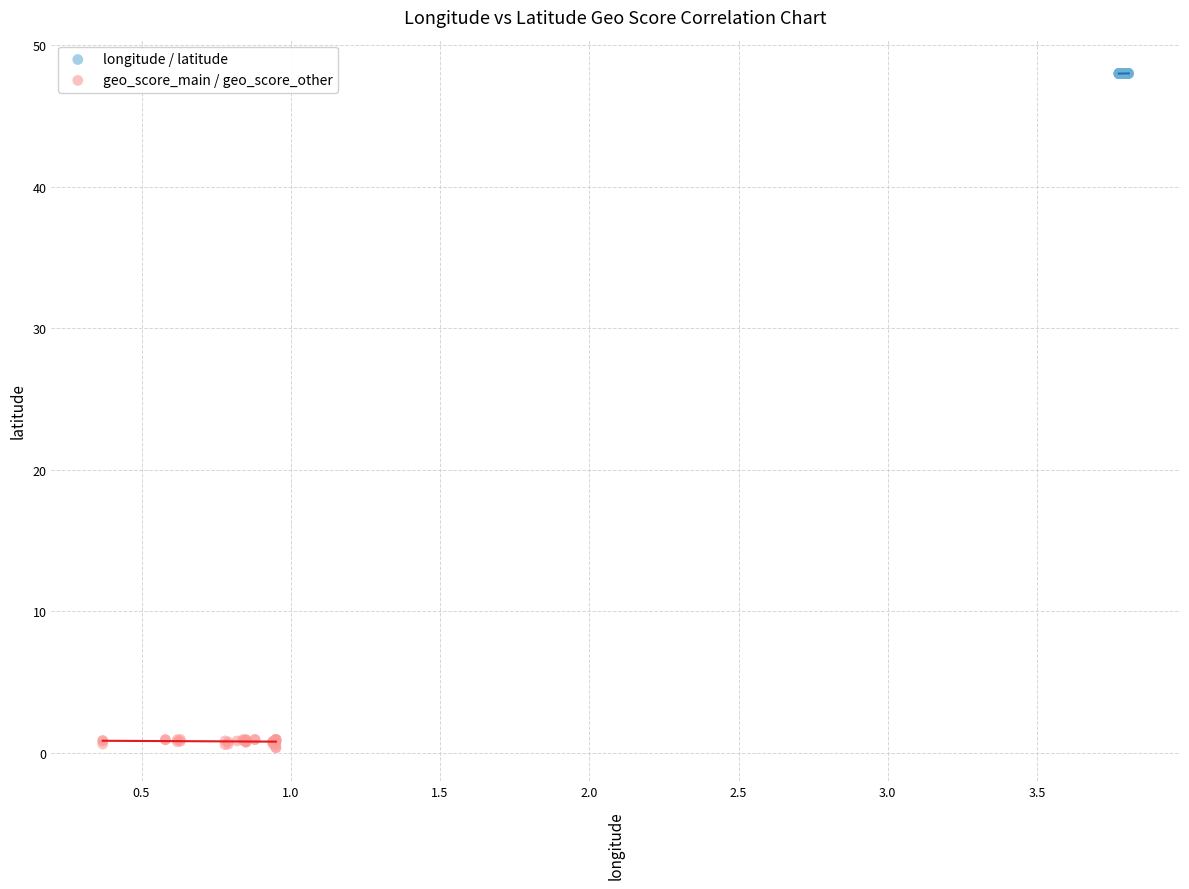

Which series reaches the minimum Y coordinate?

geo_score_main / geo_score_other